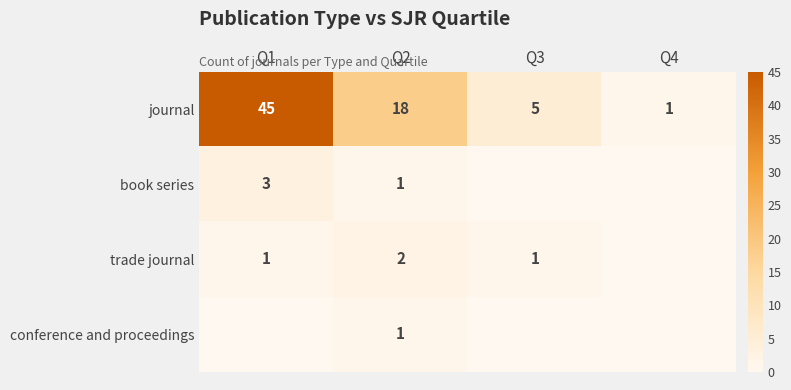

What is the maximum value for journal?

45